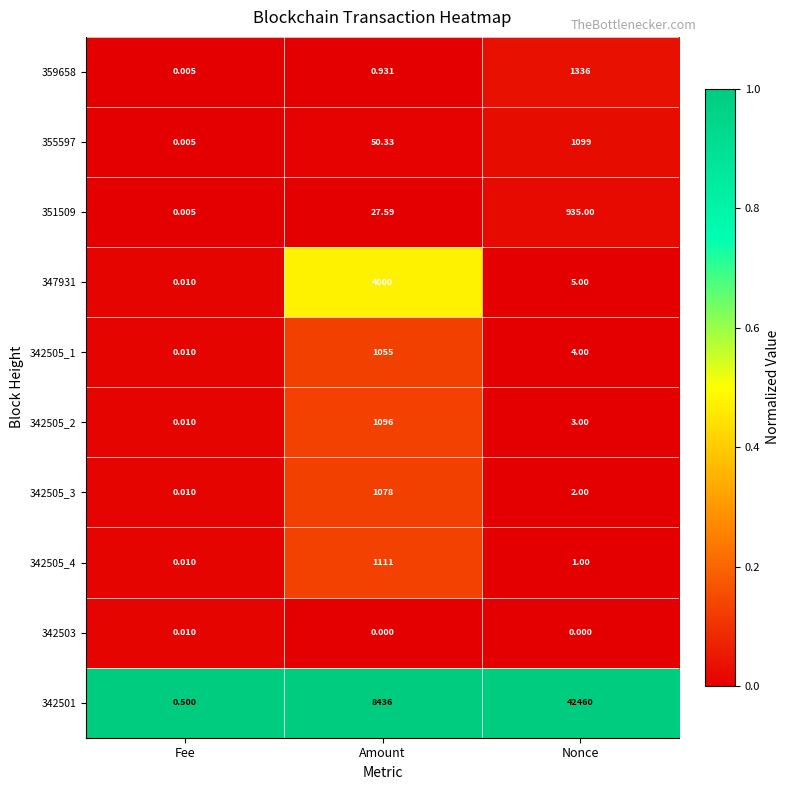

At which category is the sum across all series the highest?

Nonce